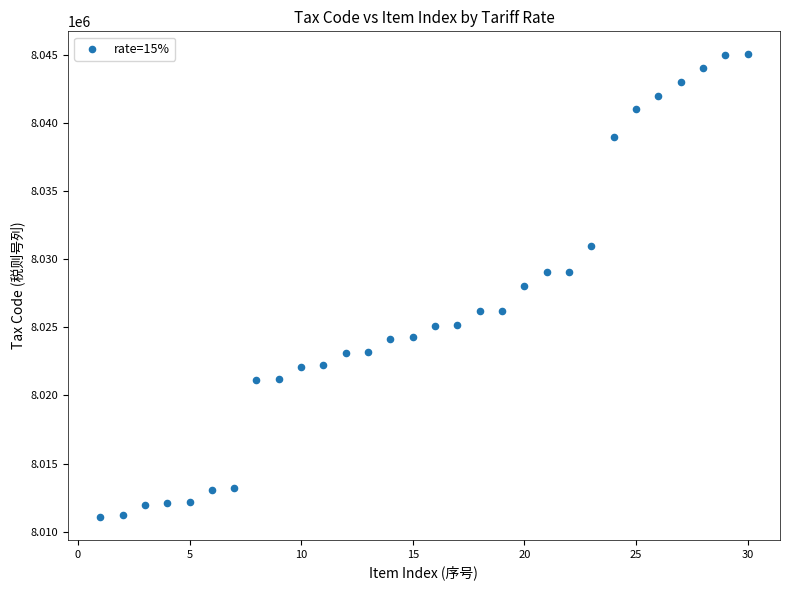

What is the range of X values (max minus min)?

29